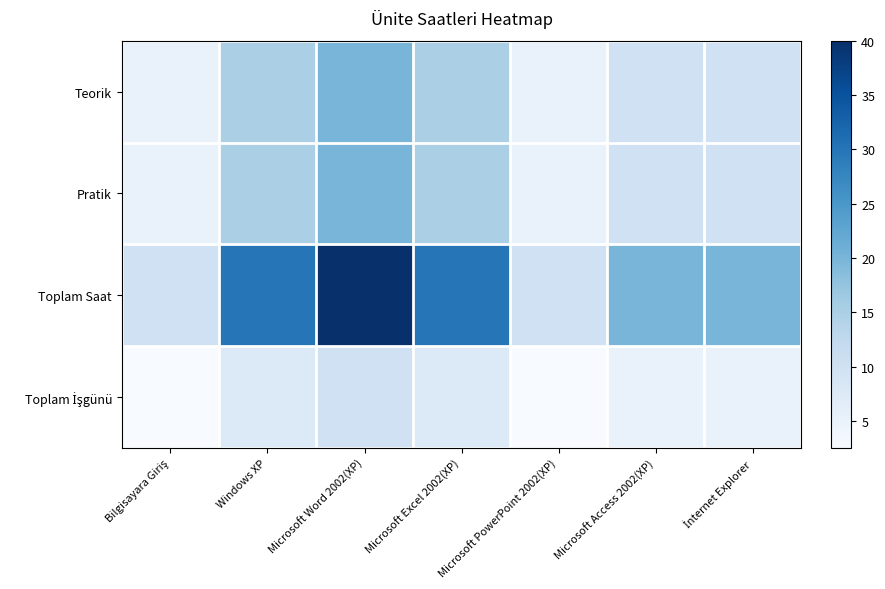

At which category is the sum across all series the highest?

Microsoft Word 2002(XP)